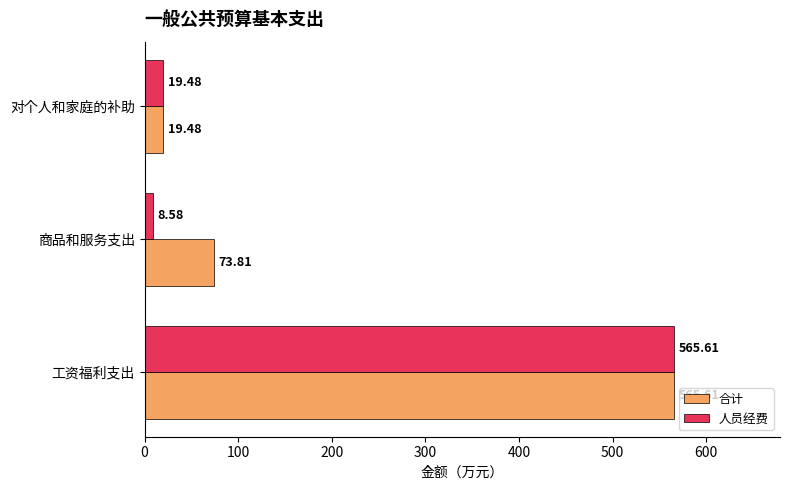

What are all the series names shown in the legend?

合计, 人员经费